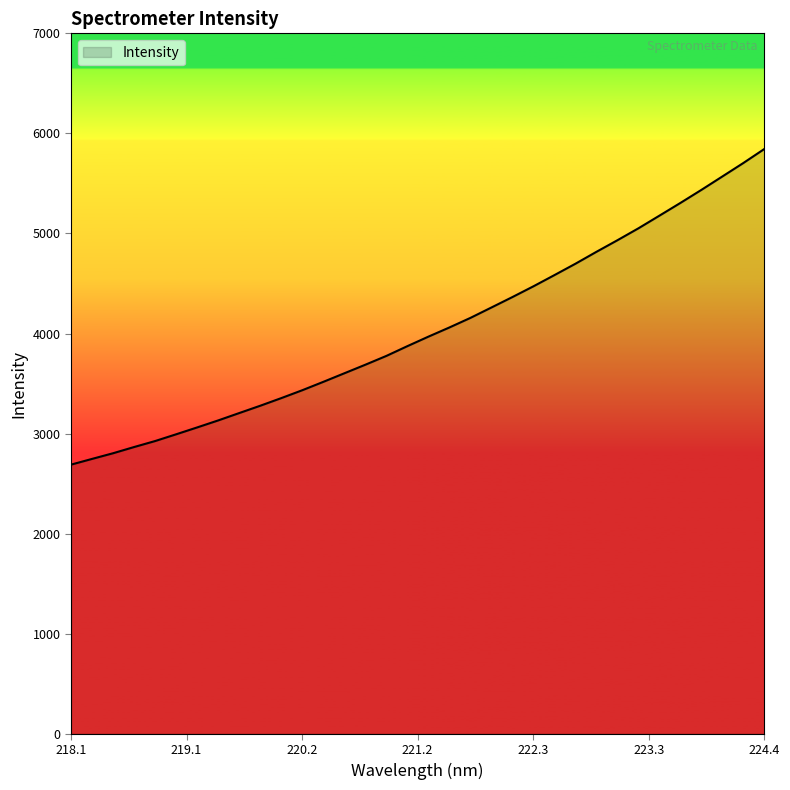

How many lines are shown in the chart?

1